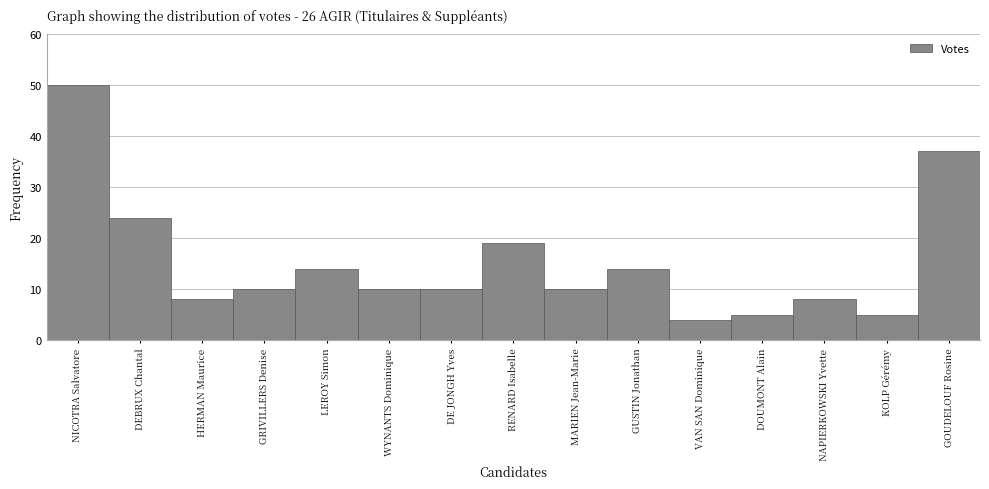

Reading left to right, extract all data points from this chart.

NICOTRA Salvatore=50	DEBRUX Chantal=24	HERMAN Maurice=8	GRIVILLERS Denise=10	LEROY Simon=14	WYNANTS Dominique=10	DE JONGH Yves=10	RENARD Isabelle=19	MARIEN Jean-Marie=10	GUSTIN Jonathan=14	VAN SAN Dominique=4	DOUMONT Alain=5	NAPIERKOWSKI Yvette=8	KOLP Gérémy=5	GOUDELOUF Rosine=37